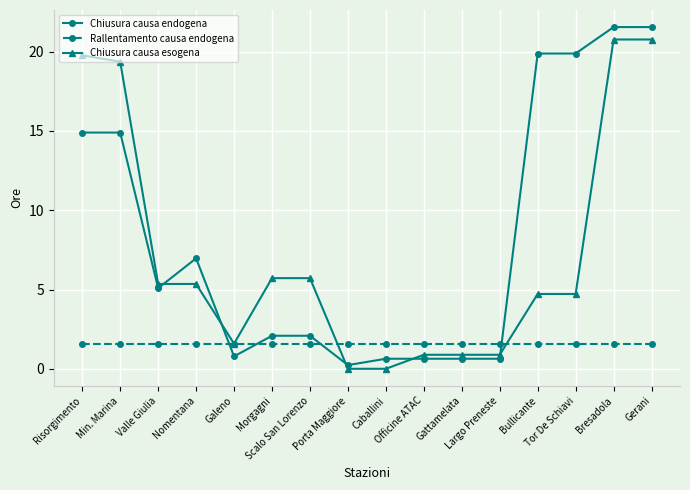

What is the maximum value shown in the chart?

21.6